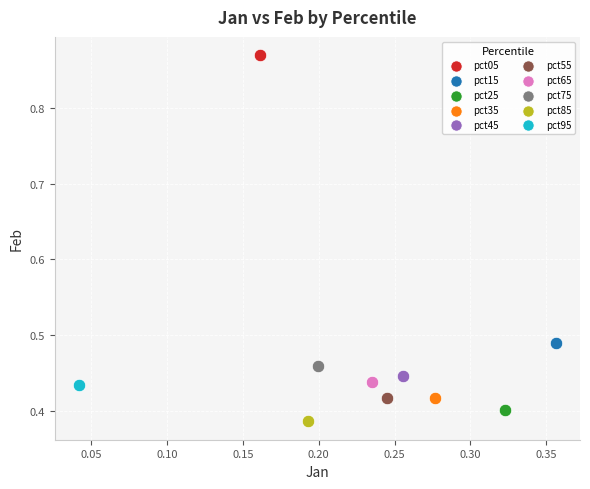

What are all the series names shown in the legend?

pct05, pct15, pct25, pct35, pct45, pct55, pct65, pct75, pct85, pct95